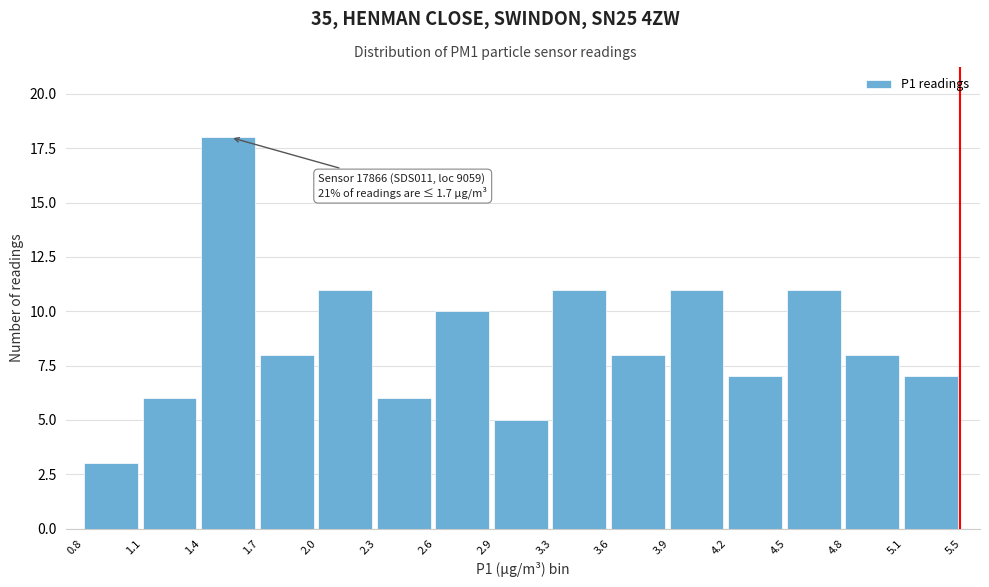

Reading right to left, list all the values displayed in this chart.

5.1=7	4.8=8	4.5=11	4.2=7	3.9=11	3.6=8	3.3=11	2.9=5	2.6=10	2.3=6	2.0=11	1.7=8	1.4=18	1.1=6	0.8=3